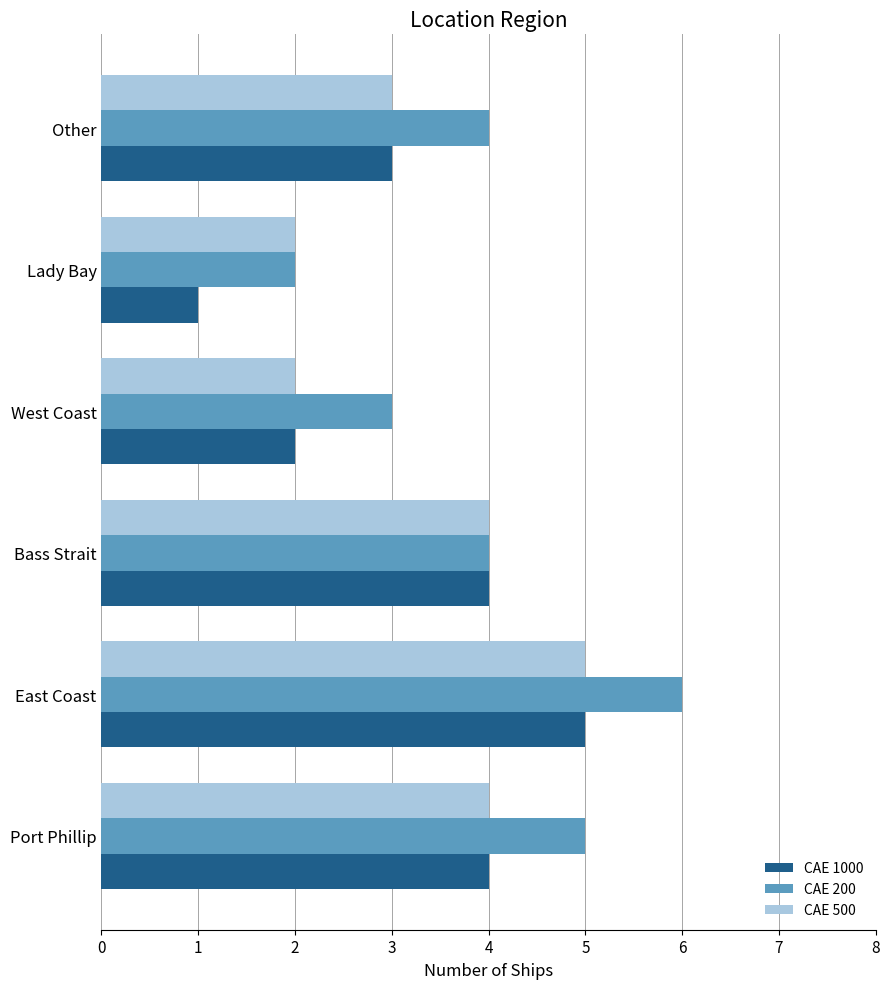

Where is CAE 500 nearest to the value 3?

Other